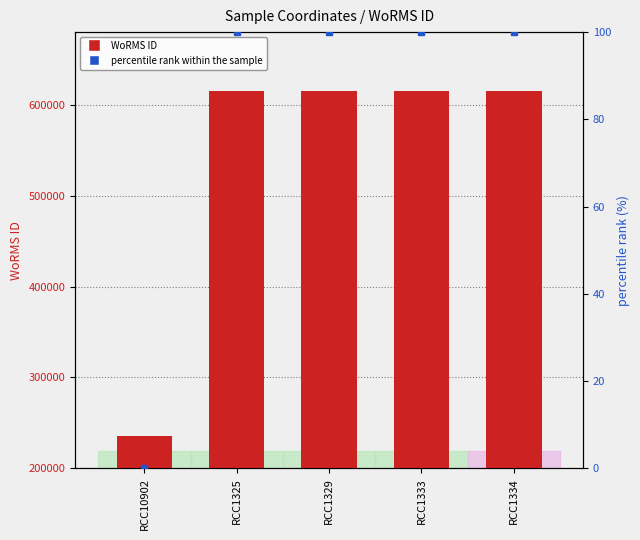

At how many categories does at least one series exceed 468730?

4